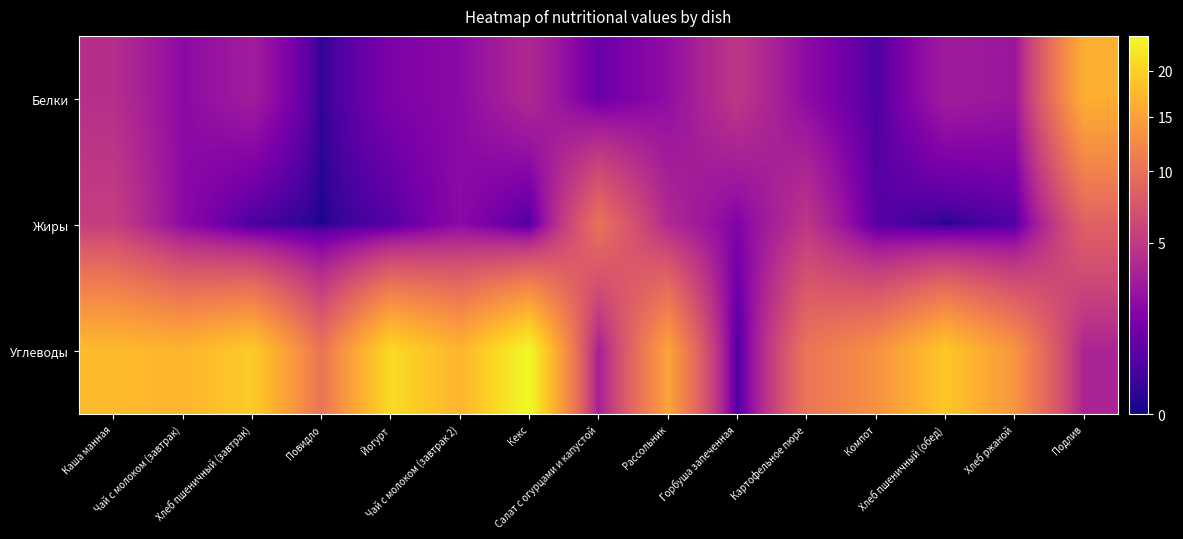

What is the difference between the highest and lowest values at Хлеб пшеничный (обед)?

19.0